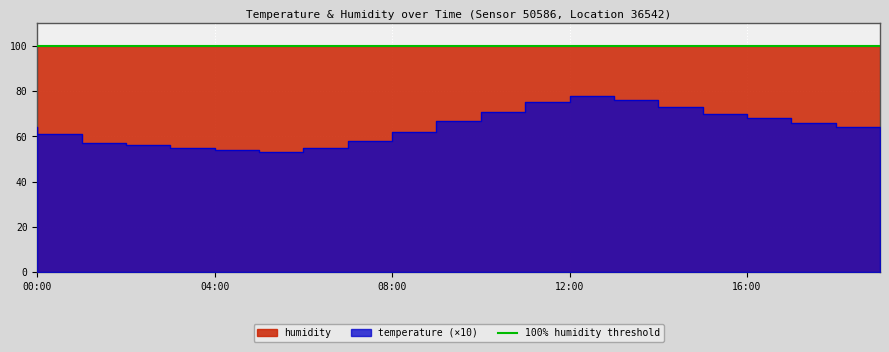

Is the value of humidity at 17:00 greater than the value of temperature at 05:00?

Yes